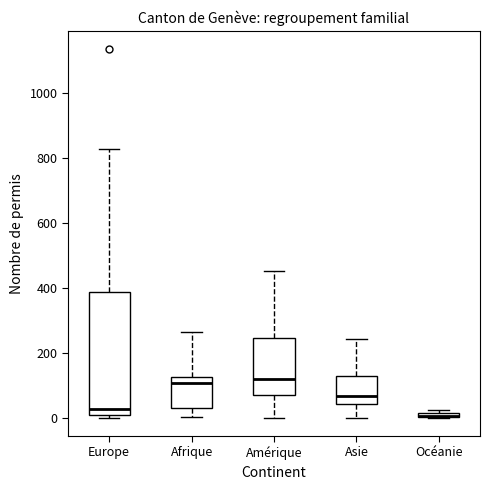

Where is the upper edge of the box for Amérique on the y-axis? The values are not printed on the chart, so give them approximately, as read against the axis.

240